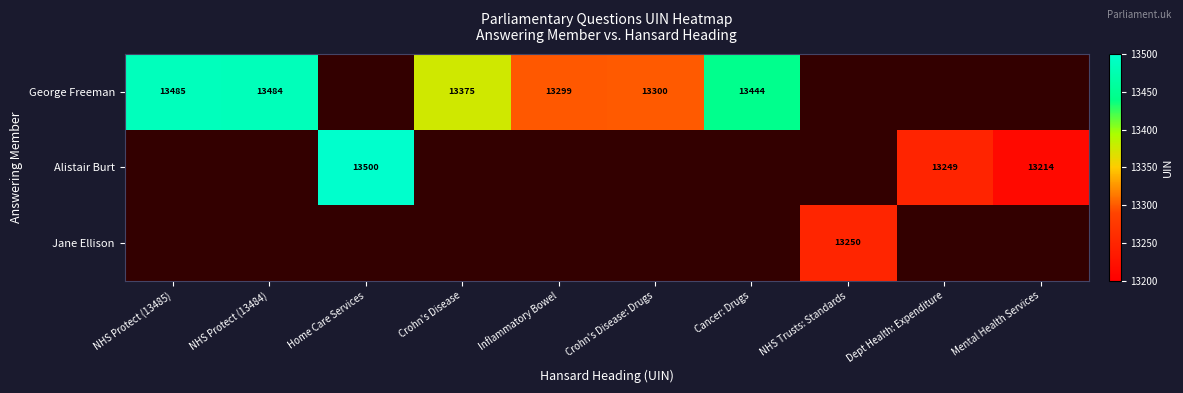

What is the smallest value displayed?

13214.0